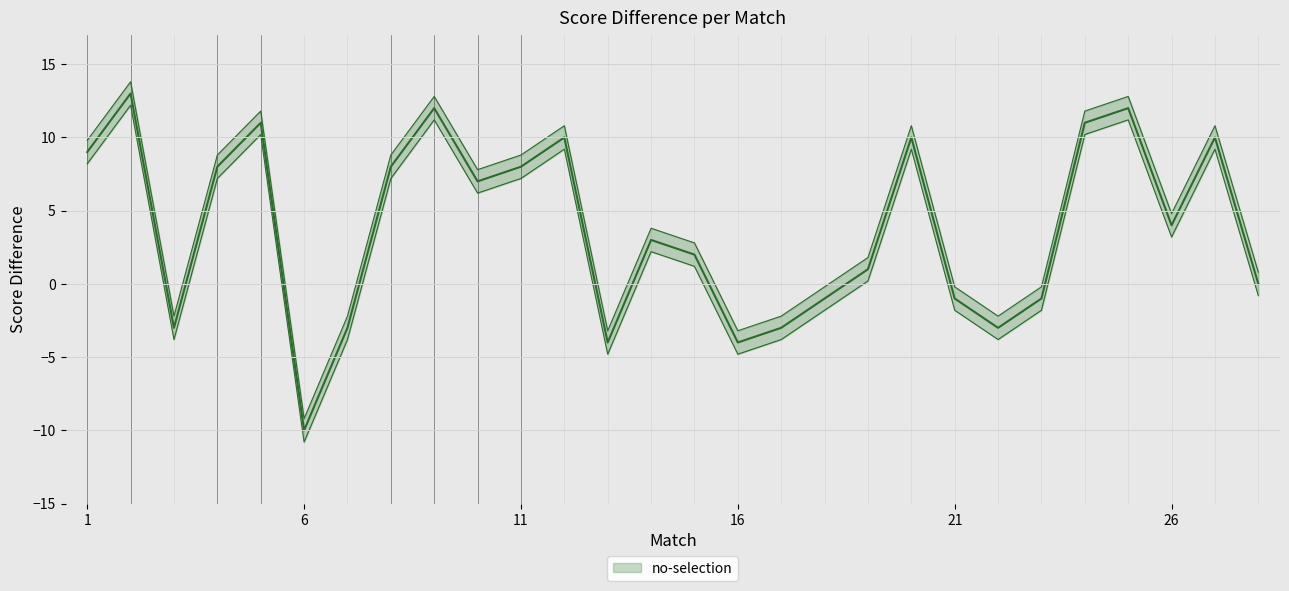

Rank the categories by value from highest to lowest.

2, 9, 25, 5, 24, 12, 20, 27, 1, 4, 8, 11, 10, 26, 14, 15, 19, 28, 18, 21, 23, 3, 7, 17, 22, 13, 16, 6